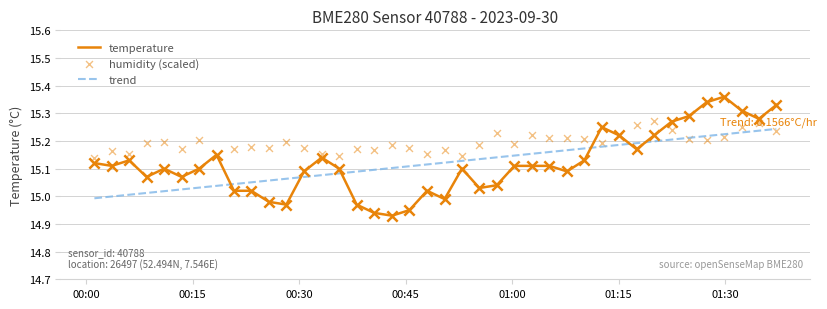

How many times do trend and temperature cross each other?

6